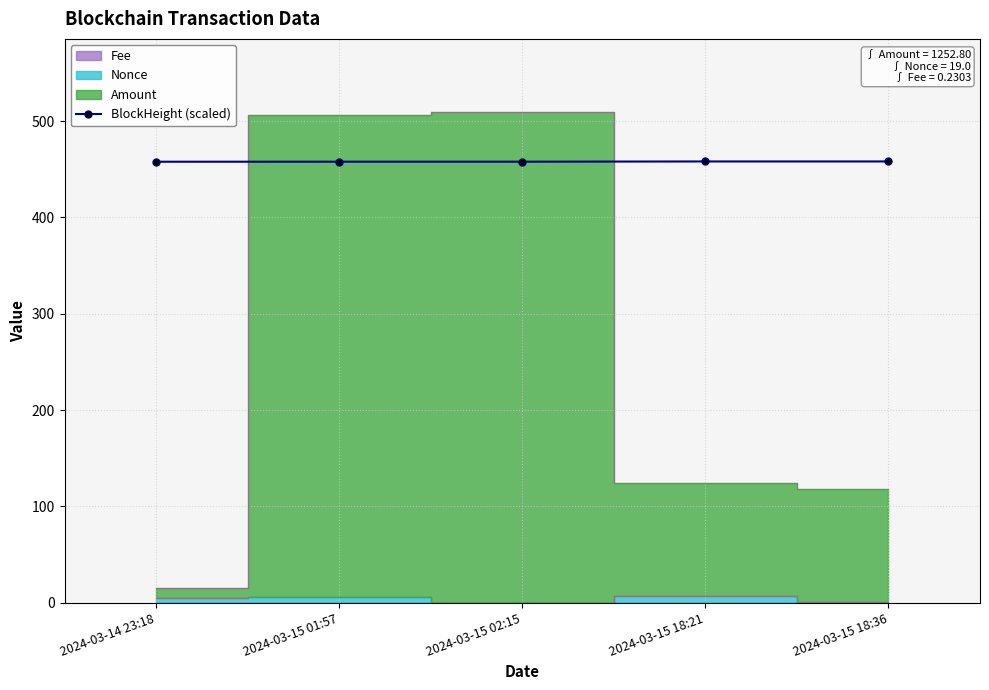

Approximately how many times larger is the value at 2024-03-15 02:15 compared to 2024-03-15 18:36?

1.0